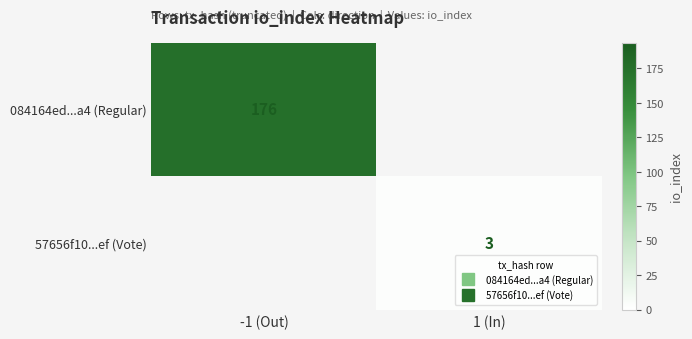

Which category has the lowest value in the 57656f10...ef (Vote) series?

-1 (Out)